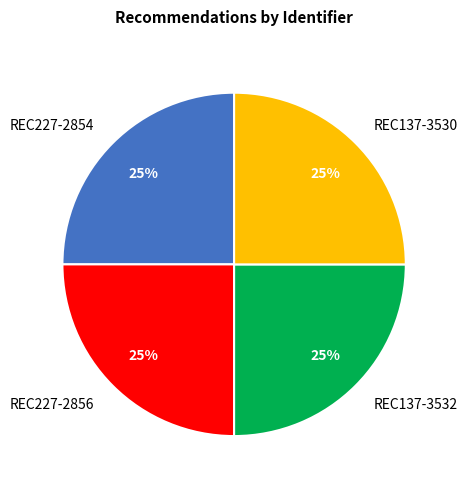

Is it true that REC137-3532 is 25% of the pie?

True